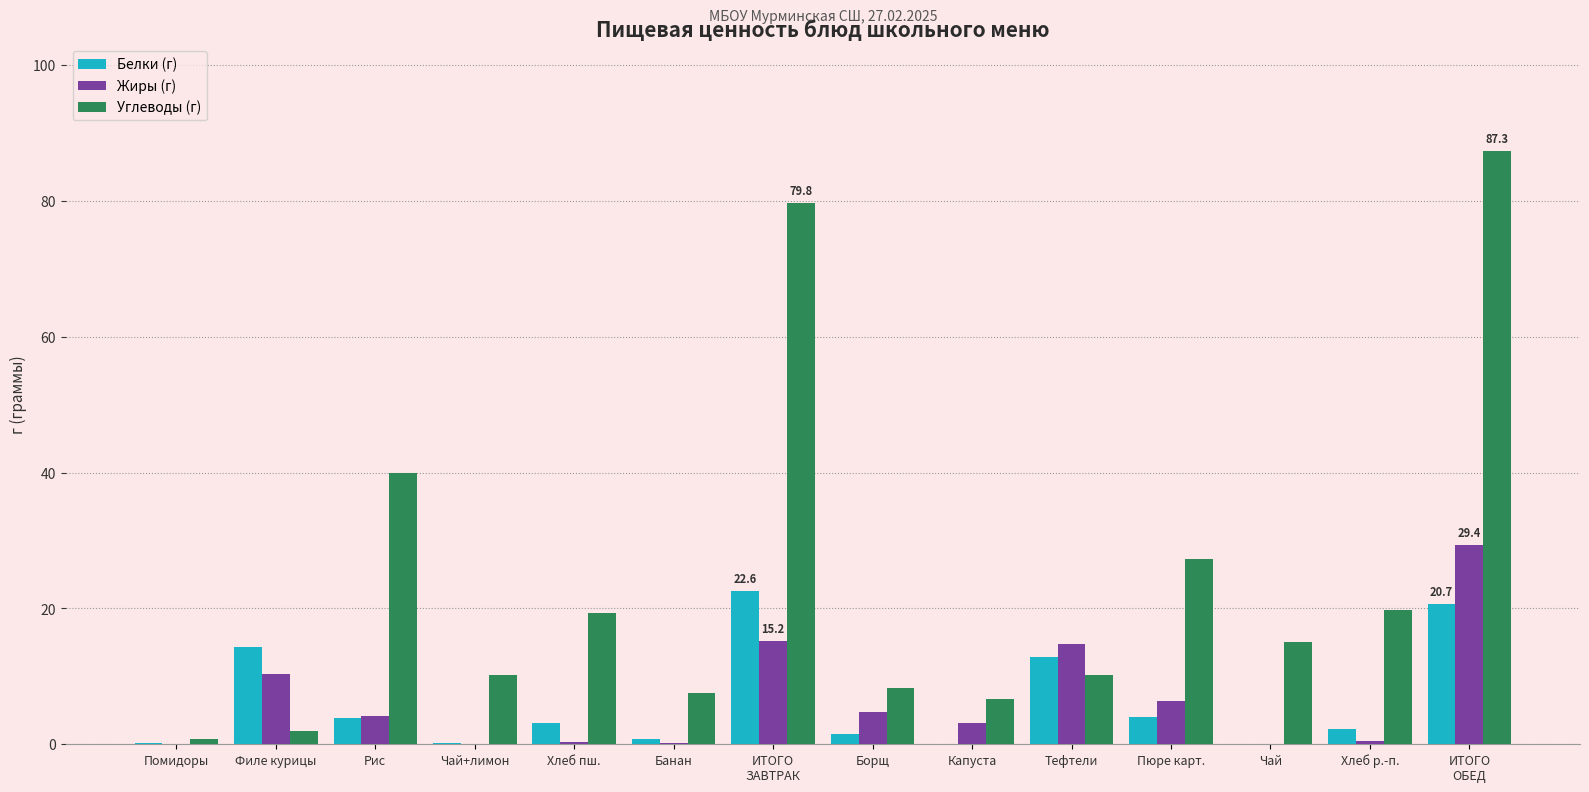

How many values in the Жиры (г) series exceed 4?

7